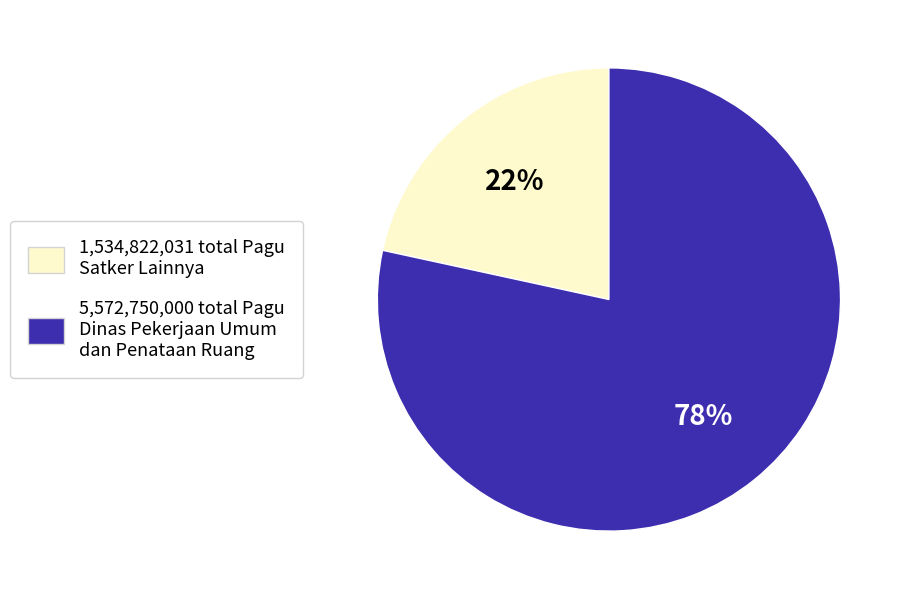

To the nearest percent, what is the average slice percentage?

50%